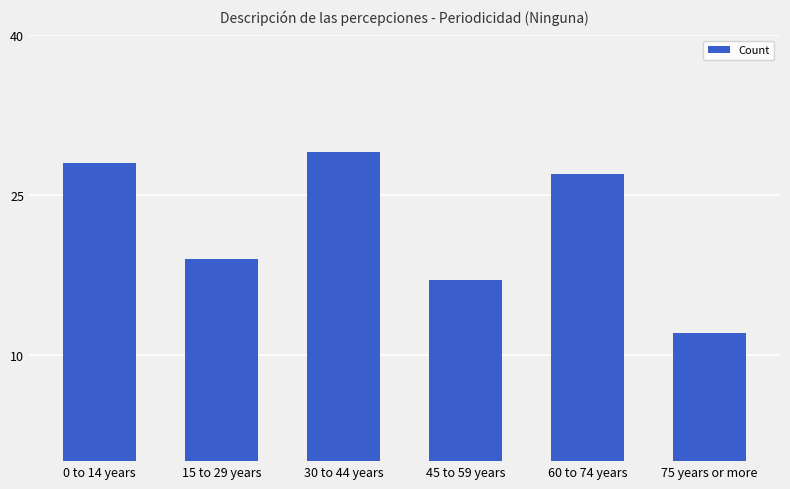

The value at 75 years or more is 19. True or false?

False